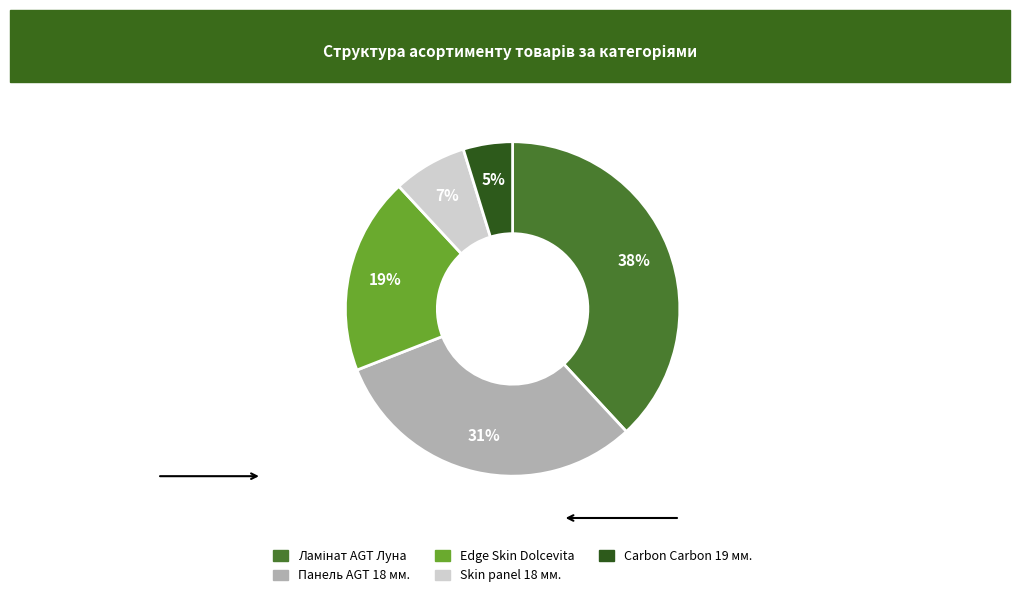

To the nearest percent, what is the average slice percentage?

20%